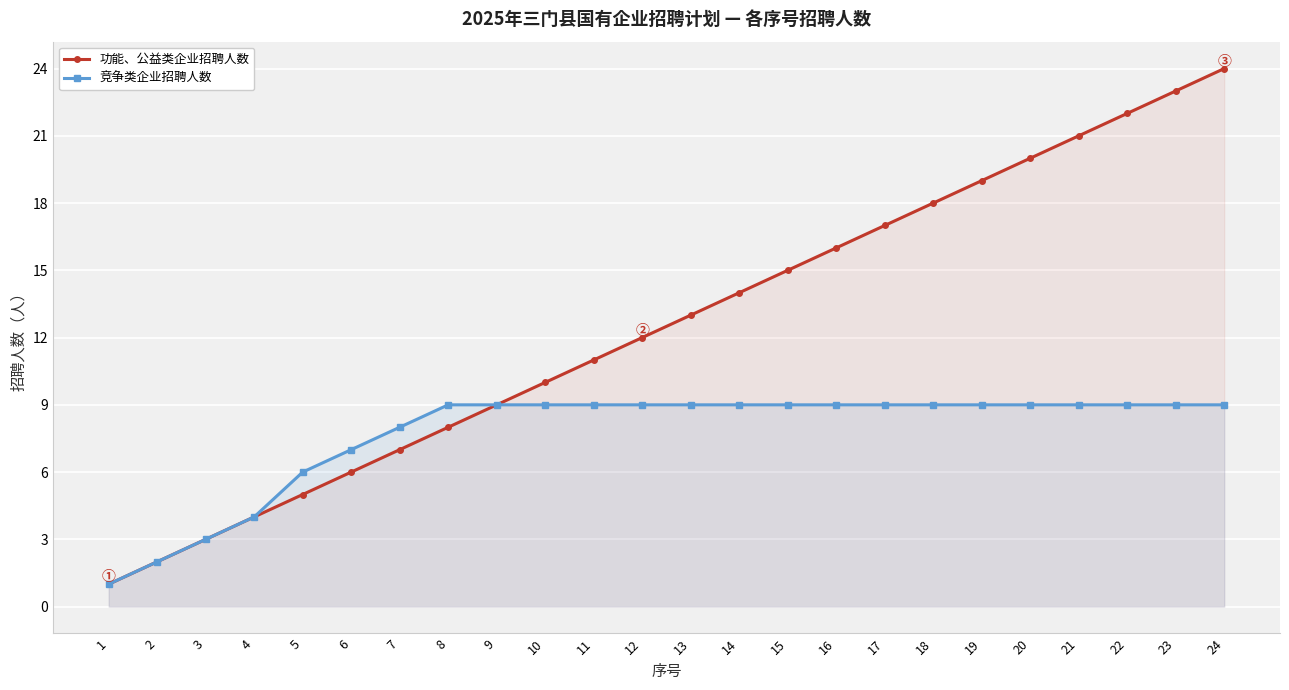

The 竞争类企业招聘人数 series shows 9 at 9. True or false?

True